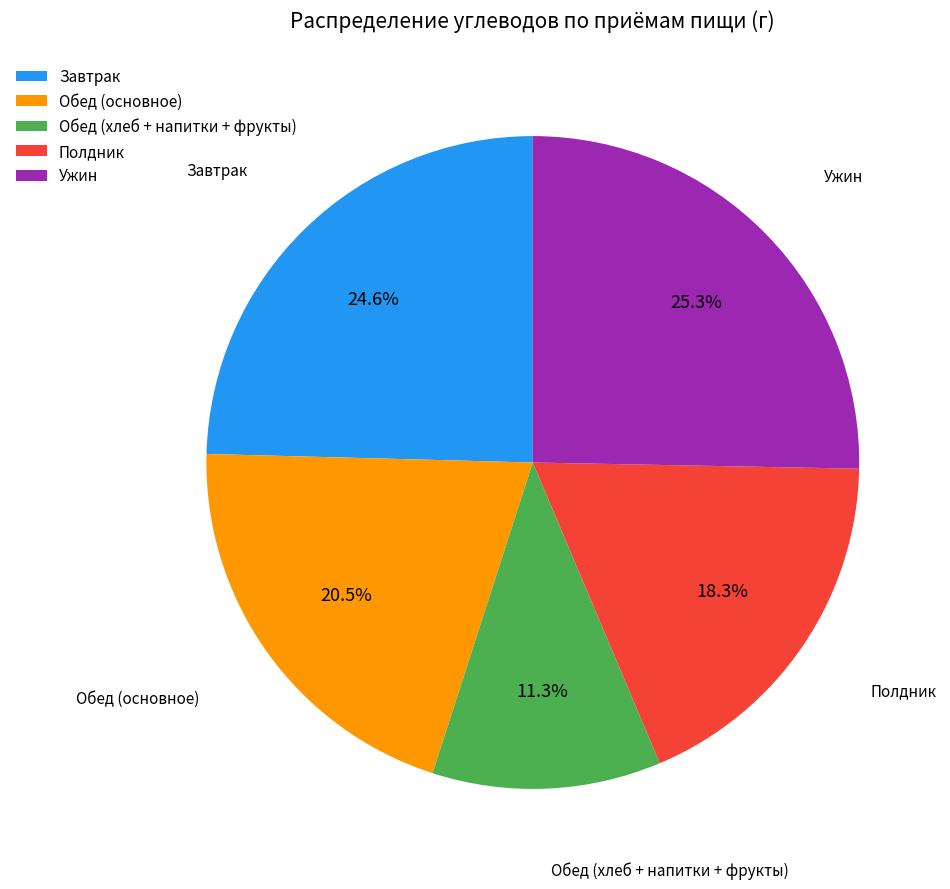

What is the total percentage of Обед (основное) and Ужин?

45.8%